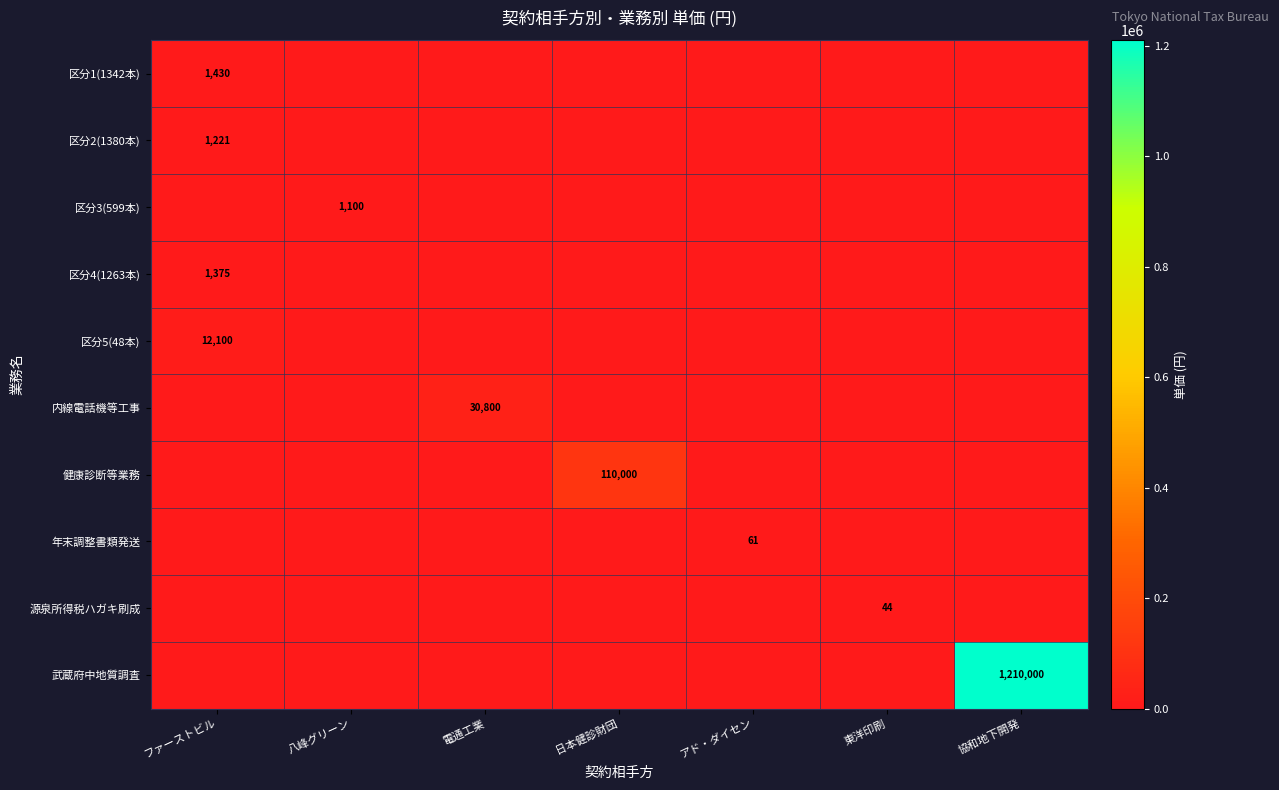

Is the value of 内線電話機等工事 at 電通工業 greater than the value of 区分4(1263本) at ファーストビル?

Yes